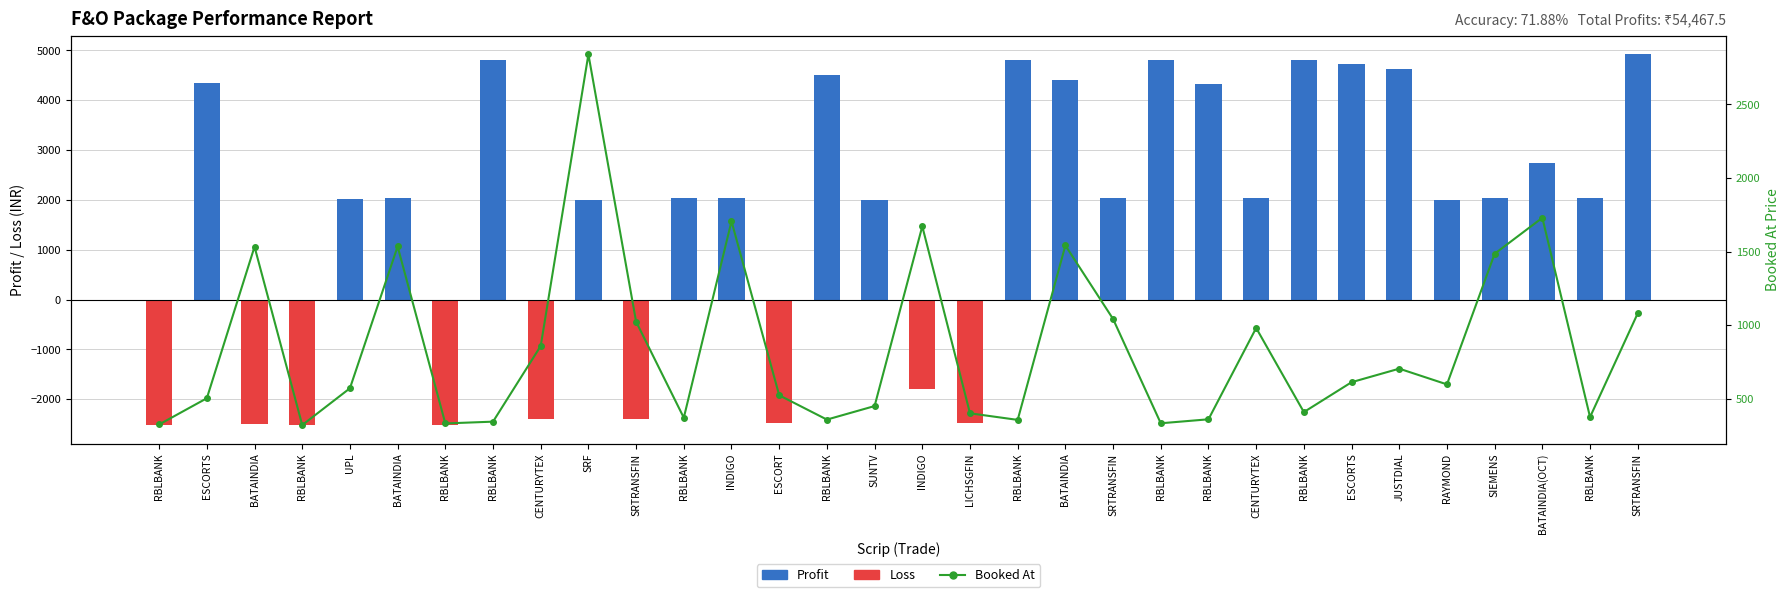

Reading right to left, transcribe all the data shown in this chart.

Profit/Loss: SRTRANSFIN=4920.0	RBLBANK=2040.0	BATAINDIA(OCT)=2750.0	SIEMENS=2035.0	RAYMOND=2000.0	JUSTDIAL=4620.0	ESCORTS=4730.0	RBLBANK=4800.0	CENTURYTEX=2040.0	RBLBANK=4320.0	RBLBANK=4800.0	SRTRANSFIN=2040.0	BATAINDIA=4400.0	RBLBANK=4800.0	LICHSGFIN=-2475.0	INDIGO=-1800.0	SUNTV=2000.0	RBLBANK=4500.0	ESCORT=-2475.0	INDIGO=2040.0	RBLBANK=2040.0	SRTRANSFIN=-2400.0	SRF=2000.0	CENTURYTEX=-2400.0	RBLBANK=4800.0	RBLBANK=-2520.0	BATAINDIA=2035.0	UPL=2025.0	RBLBANK=-2520.0	BATAINDIA=-2502.5	ESCORTS=4345.0	RBLBANK=-2520.0
Booked At: SRTRANSFIN=1081.0	RBLBANK=376.2	BATAINDIA(OCT)=1730.0	SIEMENS=1485.7	RAYMOND=598.1	JUSTDIAL=705.0	ESCORTS=613.0	RBLBANK=410.0	CENTURYTEX=981.4	RBLBANK=361.0	RBLBANK=334.0	SRTRANSFIN=1042.5	BATAINDIA=1542.0	RBLBANK=357.0	LICHSGFIN=401.8	INDIGO=1672.0	SUNTV=451.0	RBLBANK=359.0	ESCORT=524.2	INDIGO=1706.5	RBLBANK=371.7	SRTRANSFIN=1024.0	SRF=2840.0	CENTURYTEX=859.1	RBLBANK=345.0	RBLBANK=332.9	BATAINDIA=1535.0	UPL=571.9	RBLBANK=321.9	BATAINDIA=1533.5	ESCORTS=504.0	RBLBANK=325.9